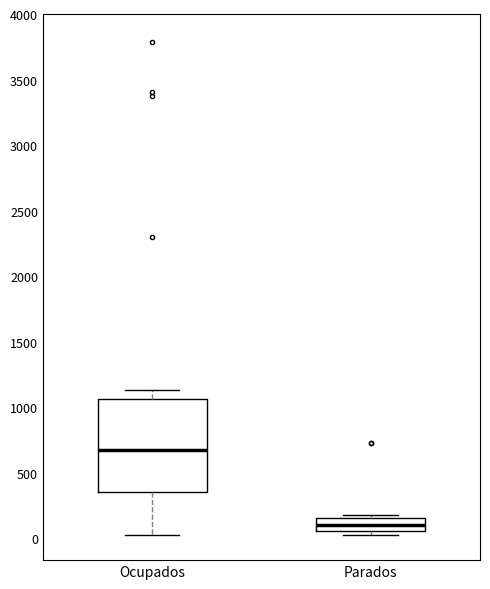

Reading left to right, read every box against the y-axis: the position of its median line, the range the box covers, and the ends of its whiskers. The values are not printed on the chart, so give them approximately, as read against the axis.

Ocupados: median 650, box 350 to 1050, whiskers 50 to 1150
Parados: median 100, box 50 to 150, whiskers 0 to 150 (just above the box's upper edge)